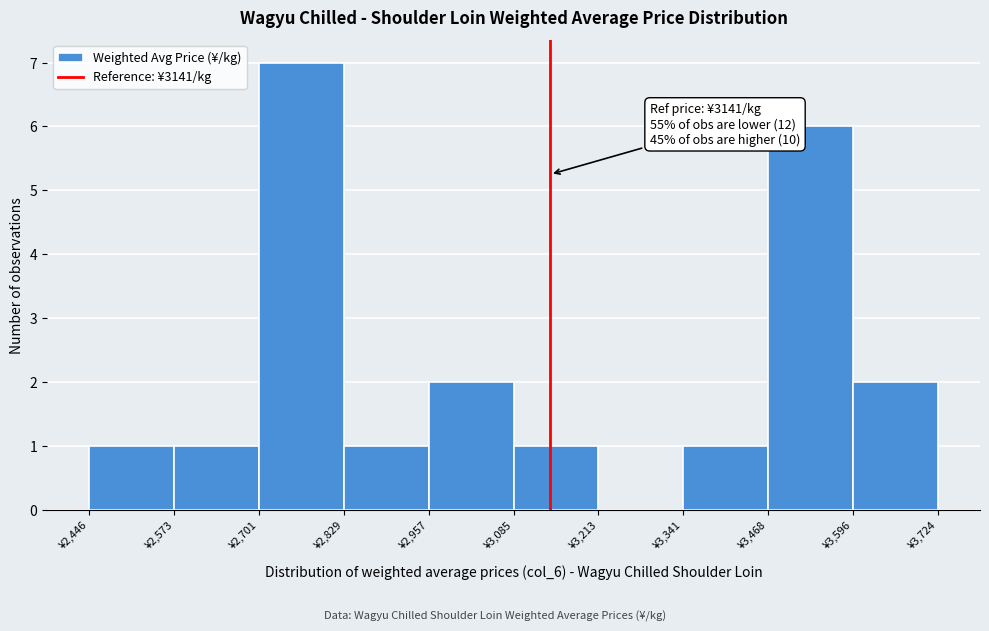

Which range on the x-axis has the tallest bar?

2700 to 2820